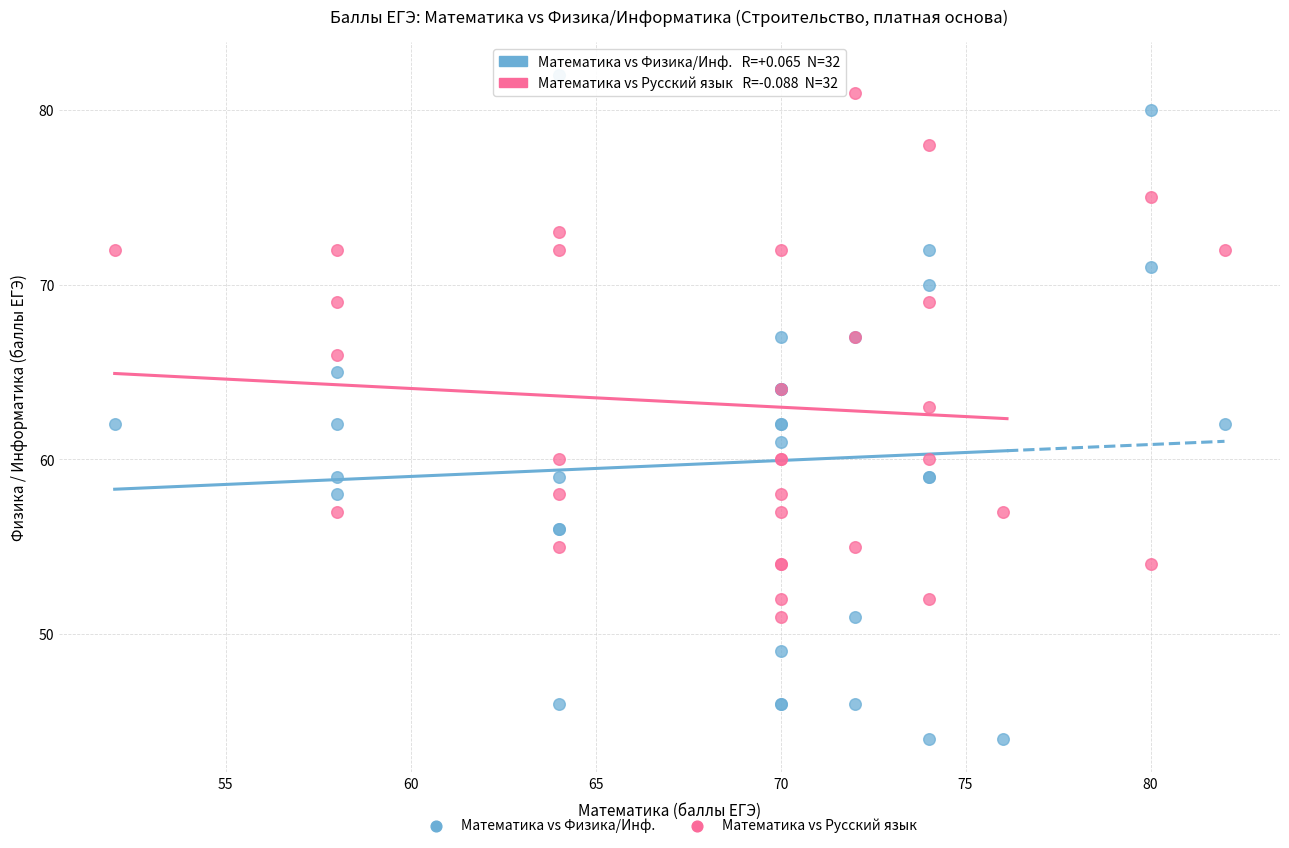

What are all the series names shown in the legend?

Математика vs Физика/Инф., Математика vs Русский язык